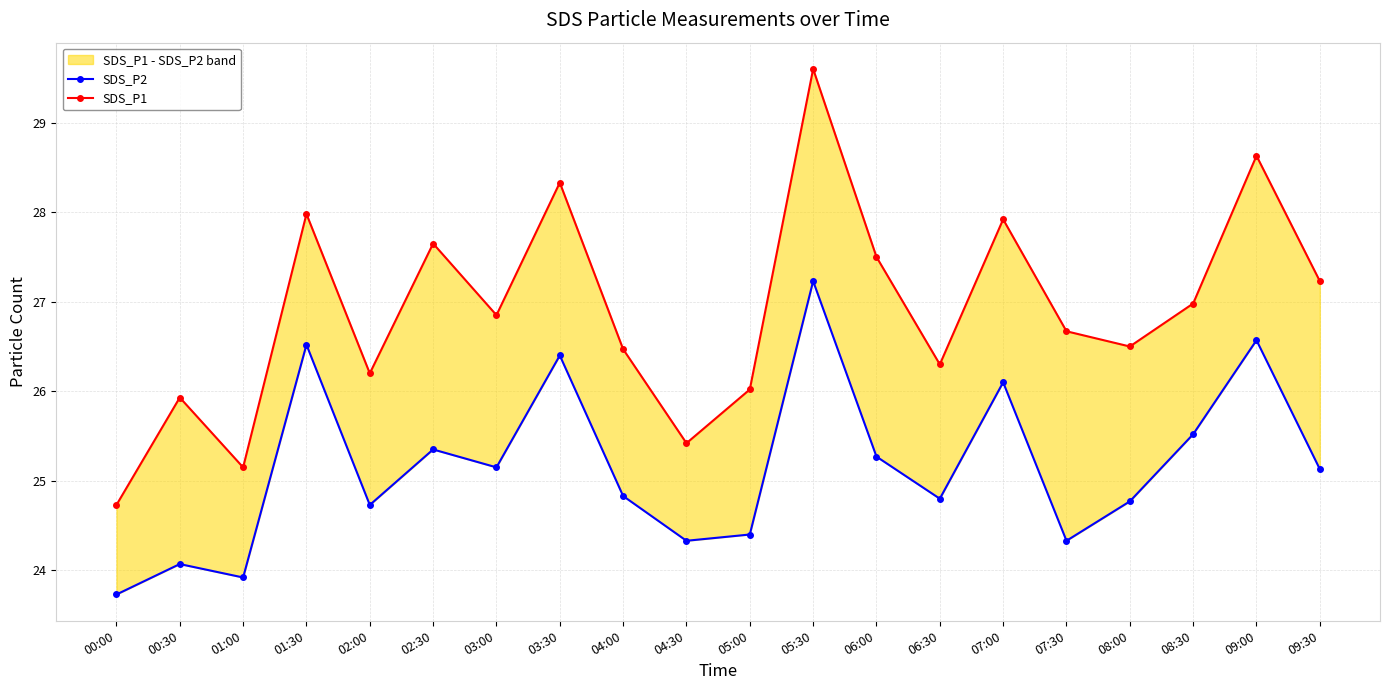

What is the spread (max minus min) of values at 01:00?

1.2